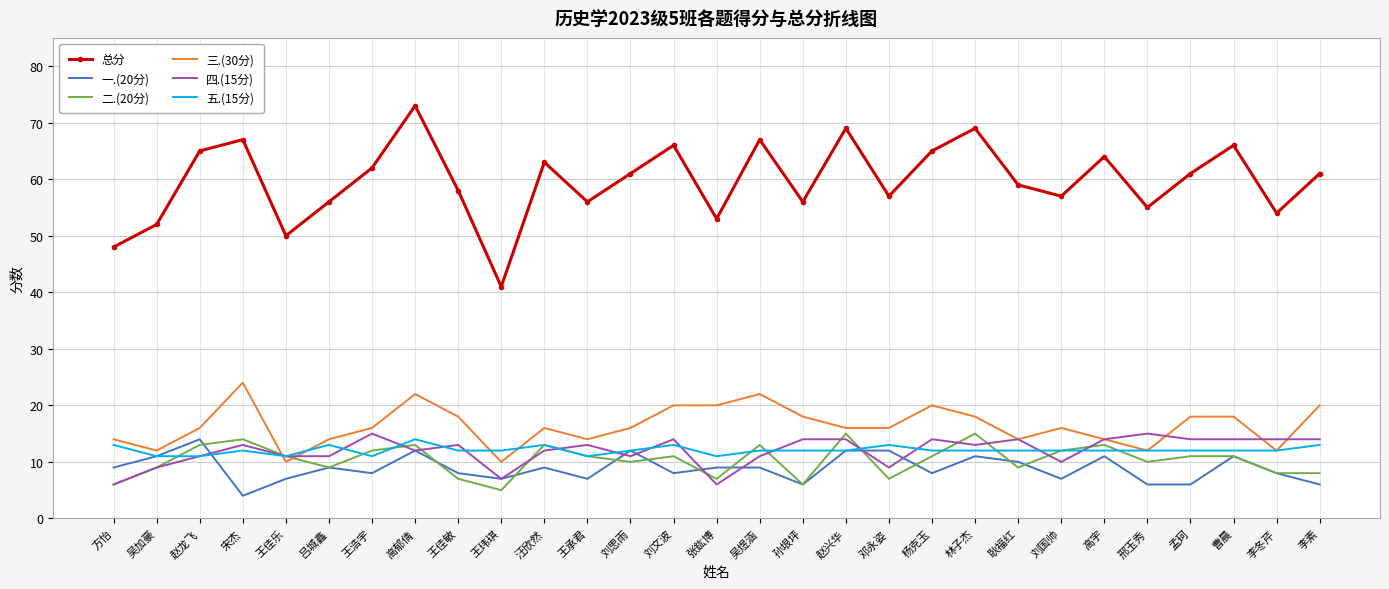

What is the sum of the 总分 values at 吴加豪 and 王佳乐?

102